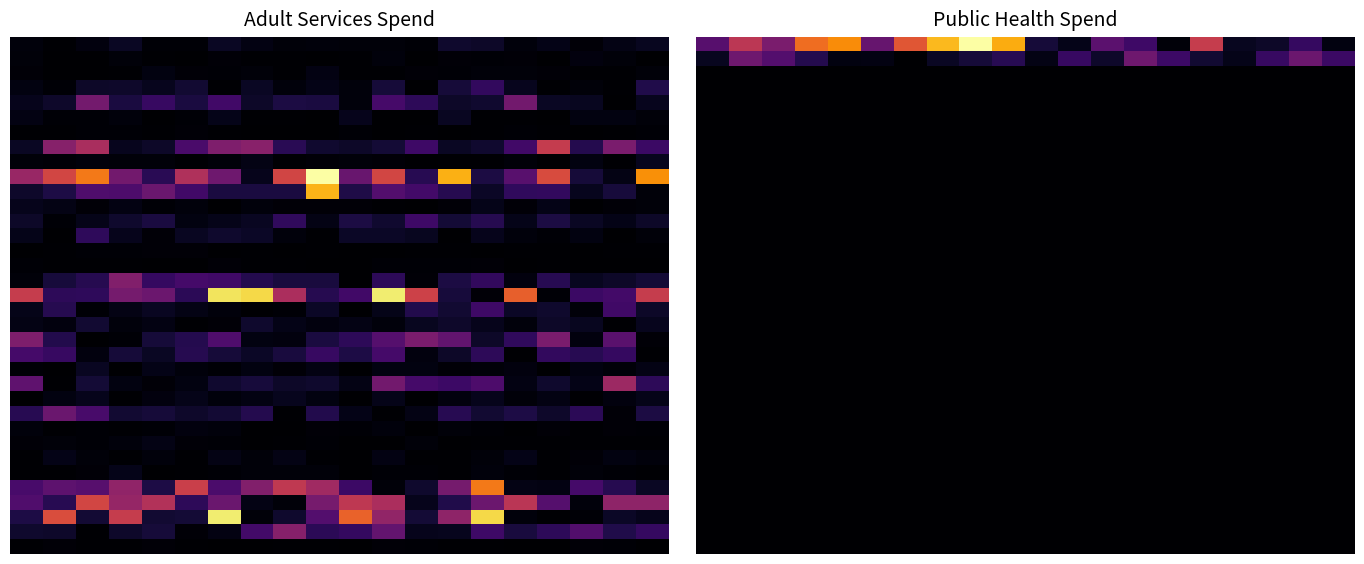

At how many categories does at least one series exceed 0?

20